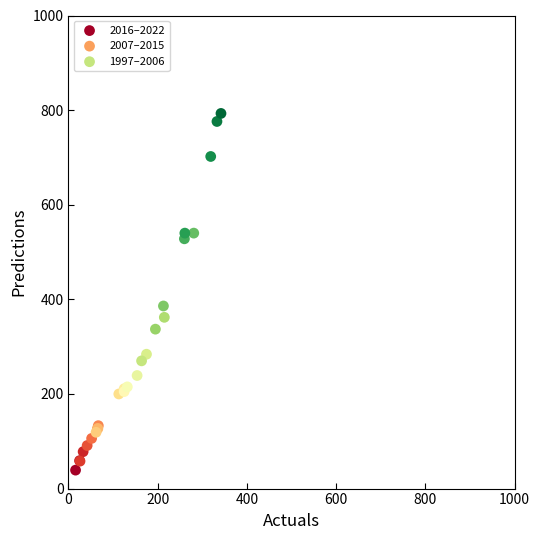

Which series reaches the maximum Y coordinate?

1997–2006